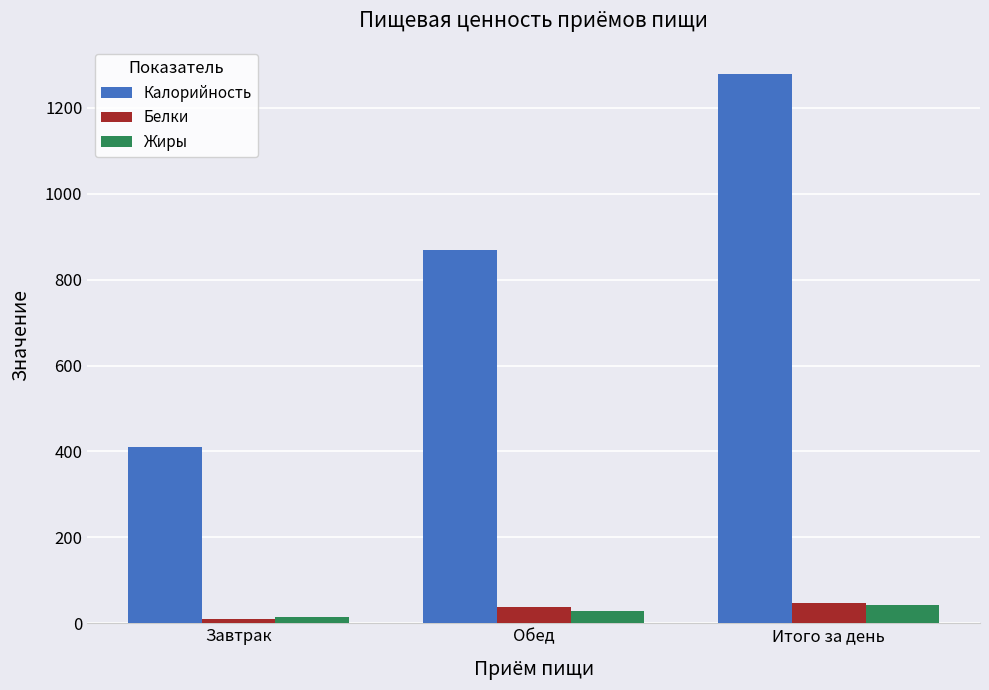

What are all the series names shown in the legend?

Калорийность, Белки, Жиры